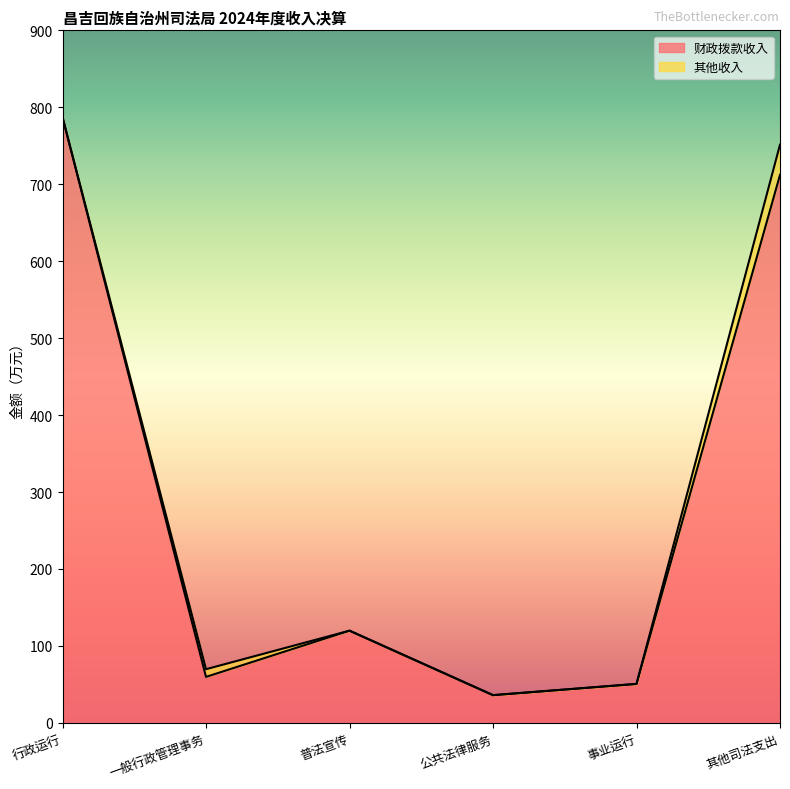

Rank the categories by value from lowest to highest.

公共法律服务, 事业运行, 一般行政管理事务, 普法宣传, 其他司法支出, 行政运行